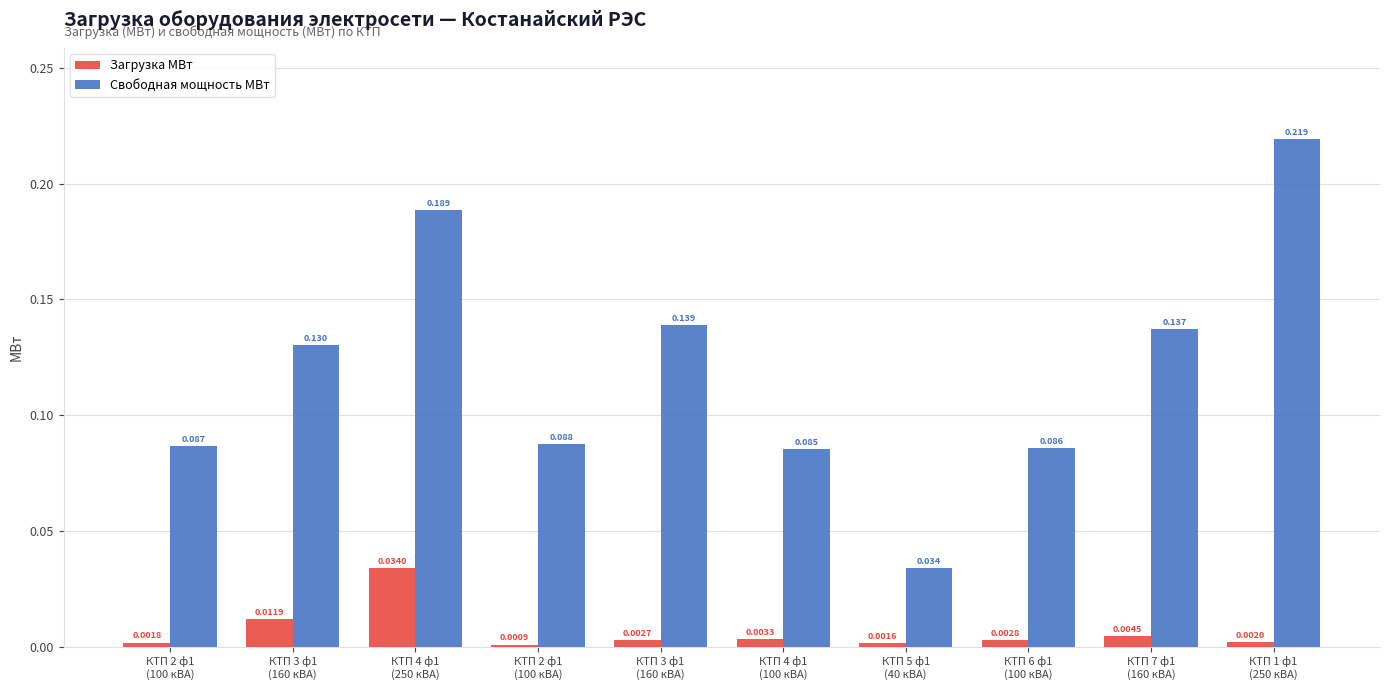

Reading left to right, what are all the values shown in this chart?

Загрузка МВт: КТП 2 ф1
(100 кВА)=0.0	КТП 3 ф1
(160 кВА)=0.0	КТП 4 ф1
(250 кВА)=0.0	КТП 2 ф1
(100 кВА)=0.0	КТП 3 ф1
(160 кВА)=0.0	КТП 4 ф1
(100 кВА)=0.0	КТП 5 ф1
(40 кВА)=0.0	КТП 6 ф1
(100 кВА)=0.0	КТП 7 ф1
(160 кВА)=0.0	КТП 1 ф1
(250 кВА)=0.0
Свободная мощность МВт: КТП 2 ф1
(100 кВА)=0.1	КТП 3 ф1
(160 кВА)=0.1	КТП 4 ф1
(250 кВА)=0.2	КТП 2 ф1
(100 кВА)=0.1	КТП 3 ф1
(160 кВА)=0.1	КТП 4 ф1
(100 кВА)=0.1	КТП 5 ф1
(40 кВА)=0.0	КТП 6 ф1
(100 кВА)=0.1	КТП 7 ф1
(160 кВА)=0.1	КТП 1 ф1
(250 кВА)=0.2